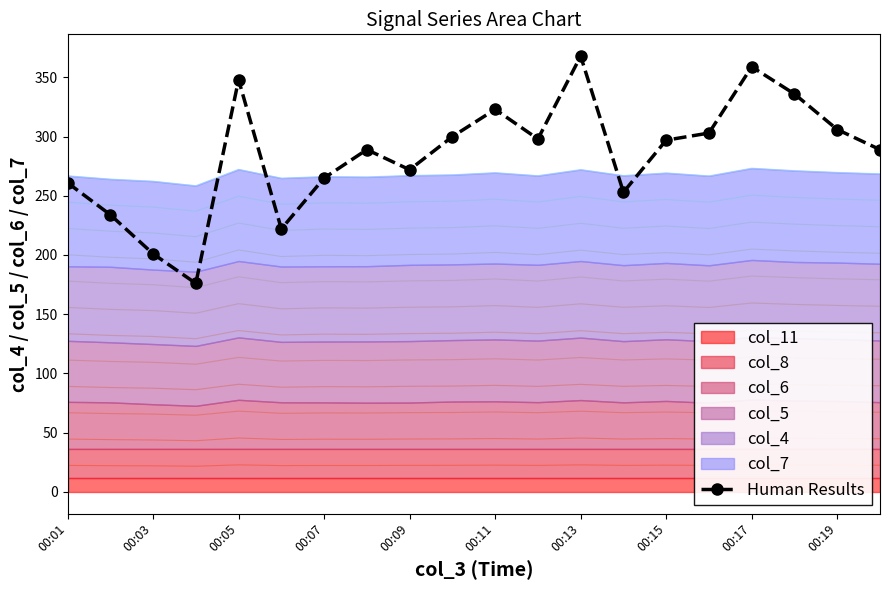

What is the lowest value of the Human Results series?

176